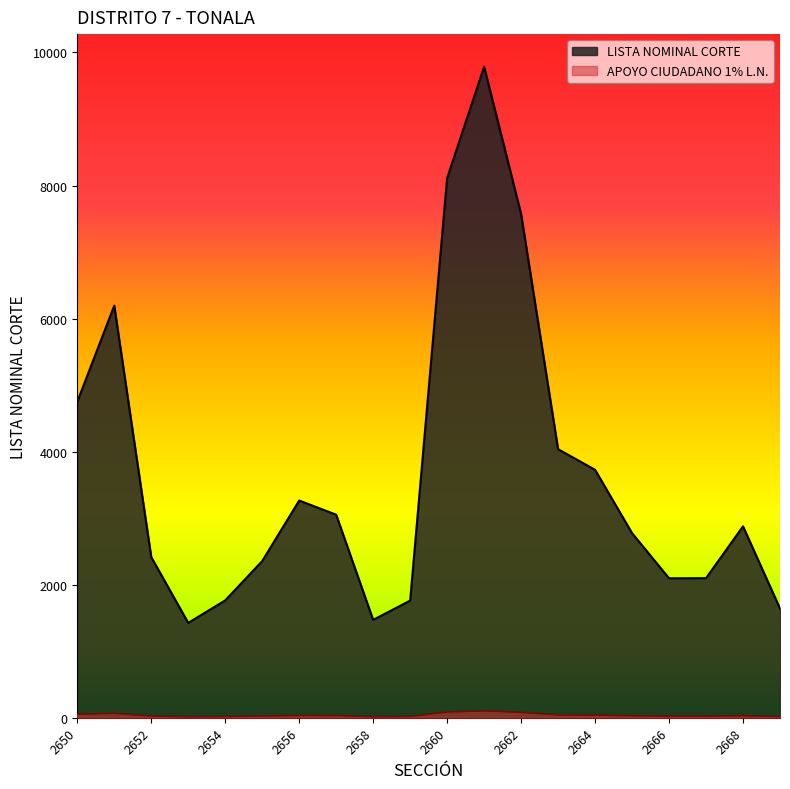

True or false: APOYO CIUDADANO 1% L.N. and LISTA NOMINAL CORTE intersect in this chart.

False